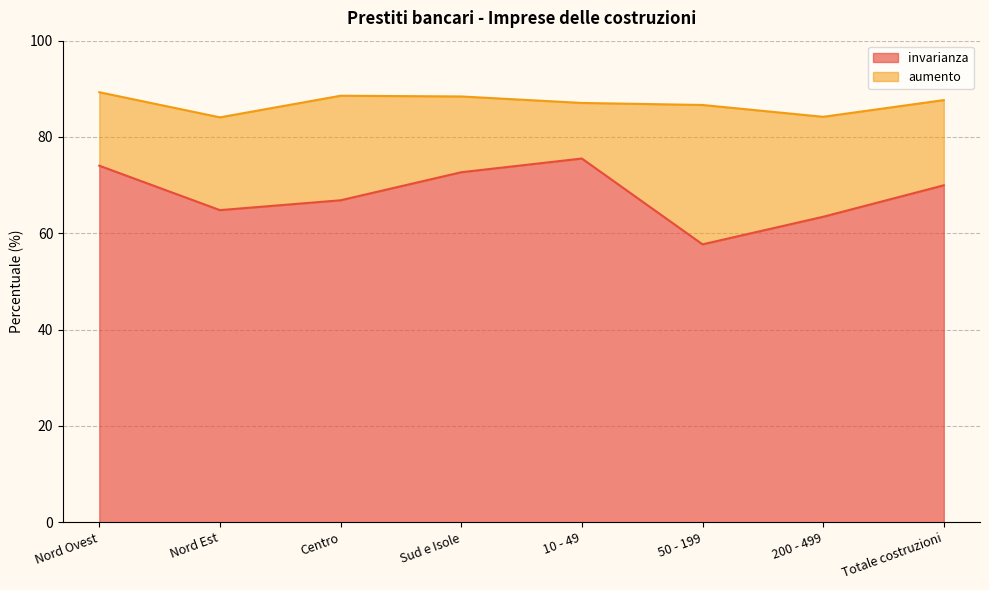

What is the label of the 6th point from the left?

50 - 199